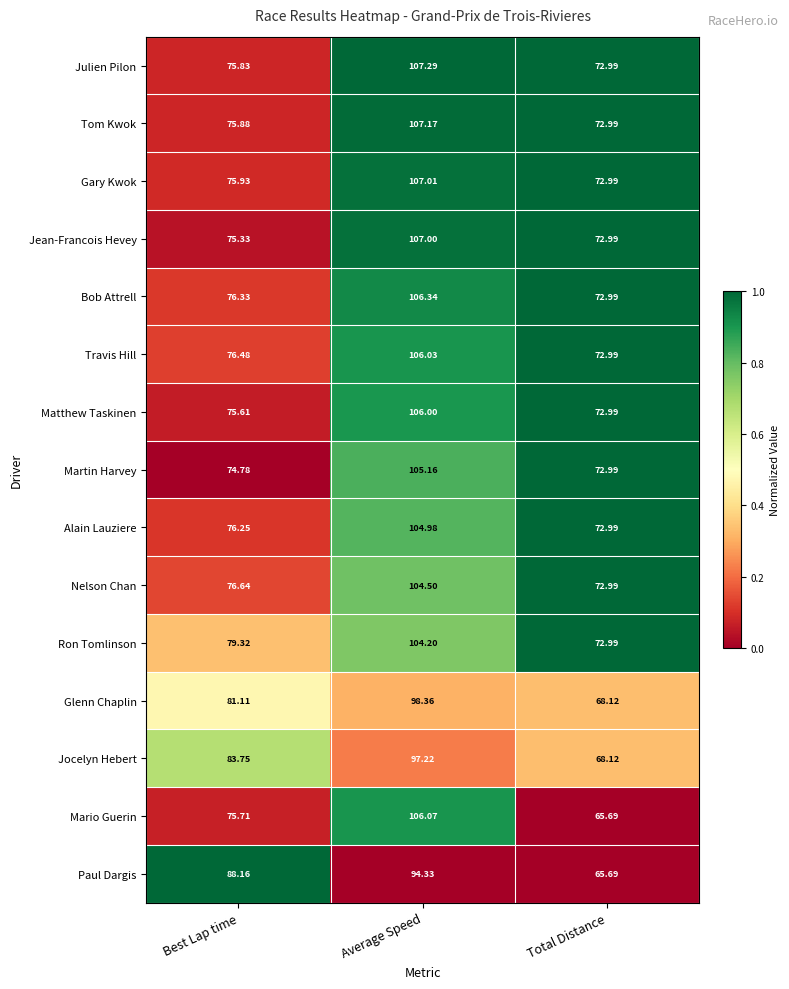

Between Average Speed and Total Distance, which series saw the biggest shift?

Mario Guerin